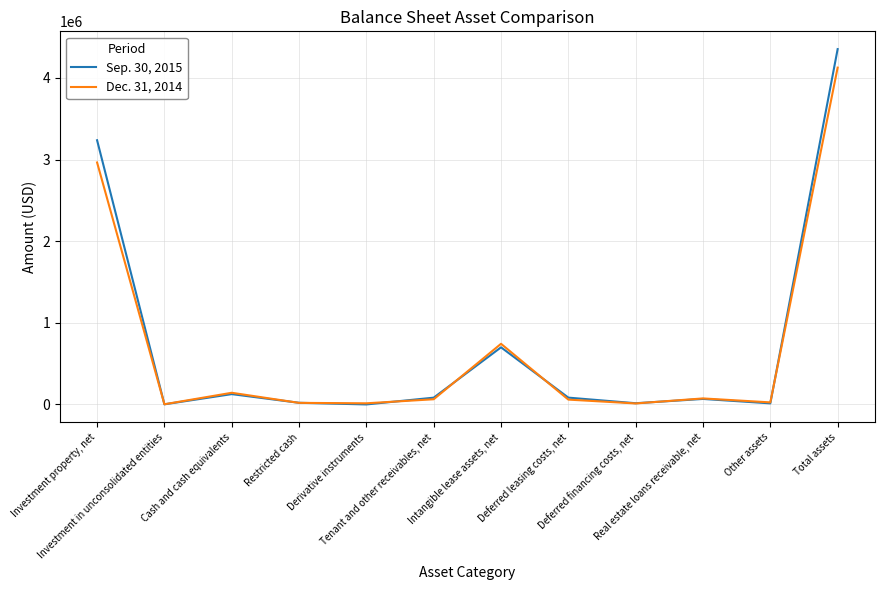

What is the total value across all series at Derivative instruments?

15349